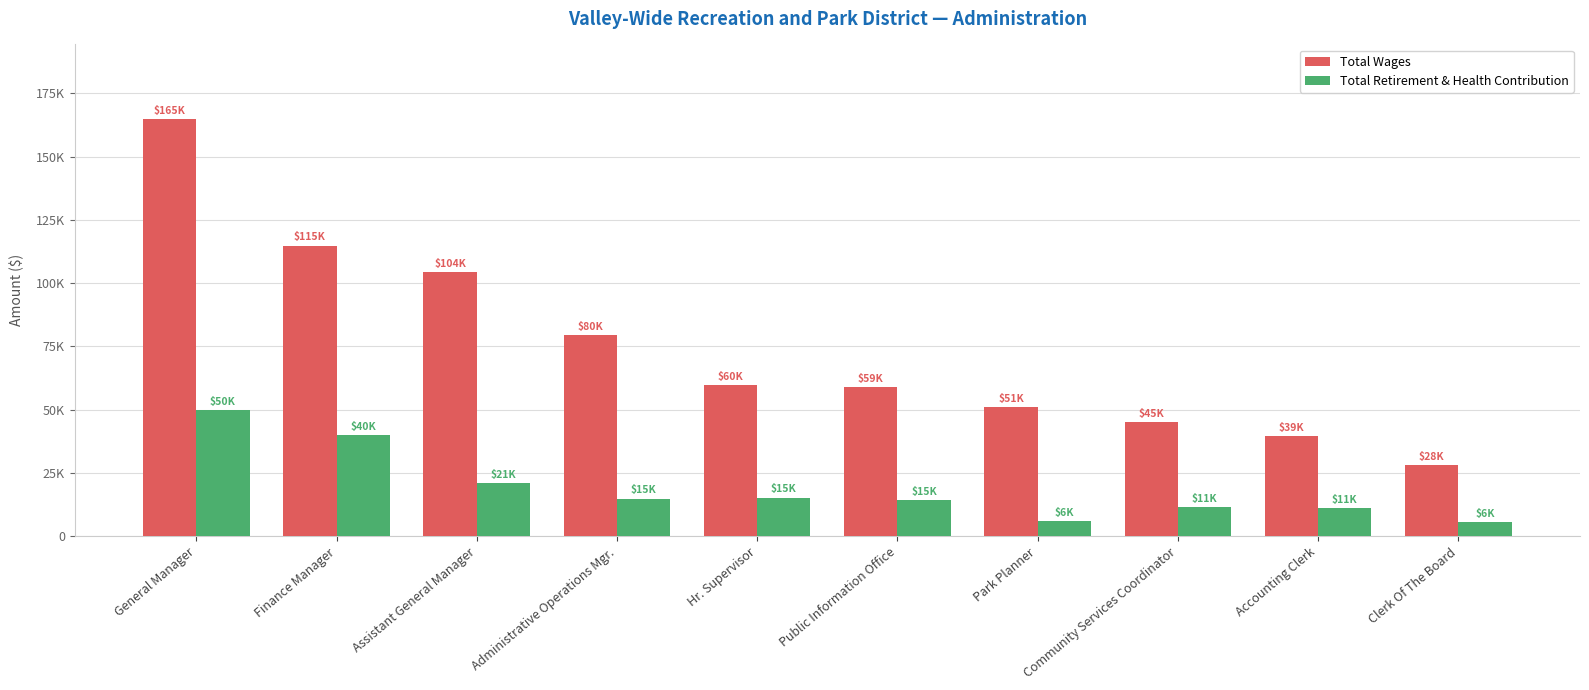

Rank the series by their average value, from lowest to highest.

Total Retirement & Health Contribution, Total Wages